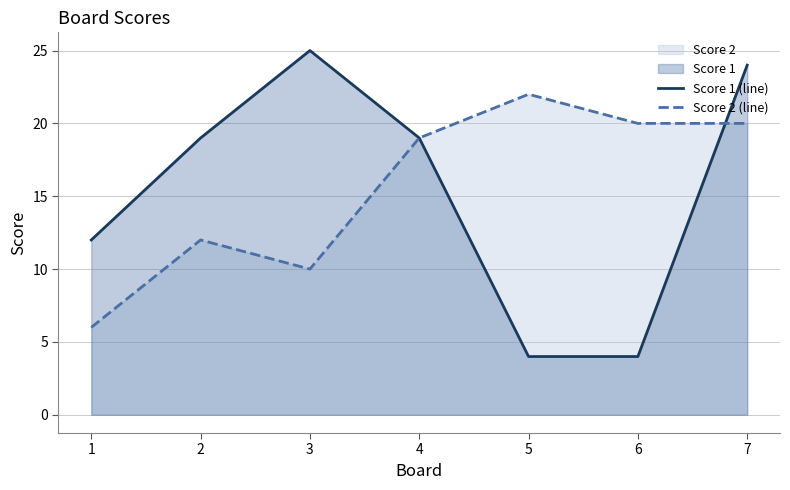

Which series ends up on top after the final intersection of Score 1 (line) and Score 2 (line)?

Score 1 (line)